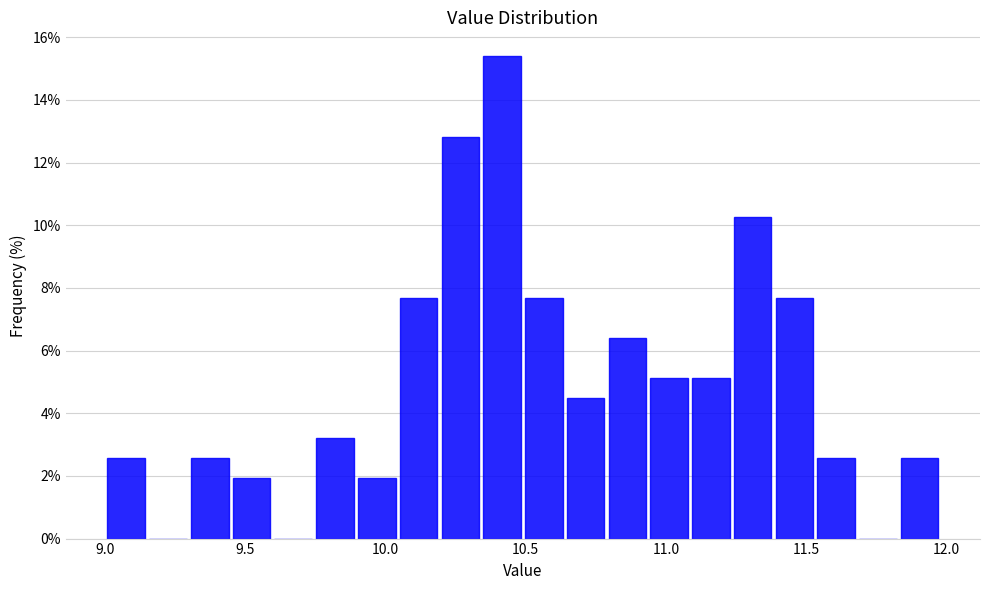

Around what value on the x-axis is the tallest bar? Give the approximate position of its centre, as read against the axis.

10.40